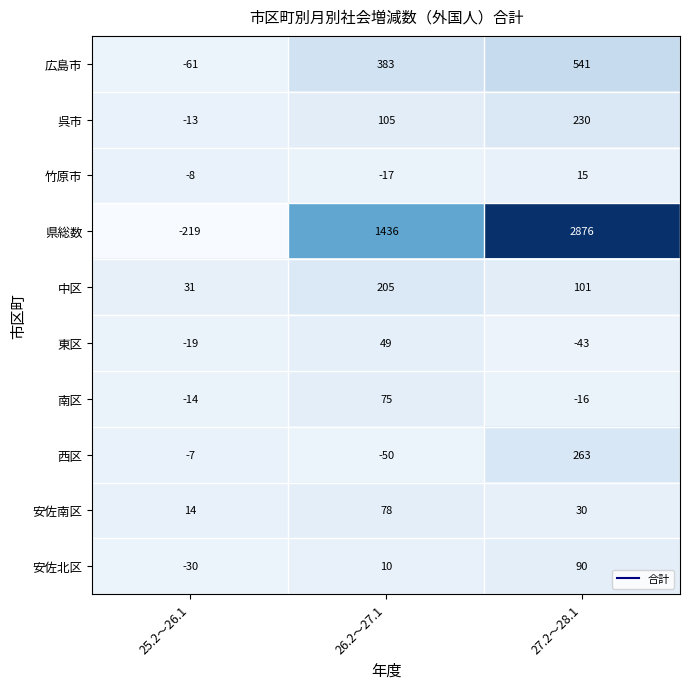

Which series has the widest spread of values?

県総数